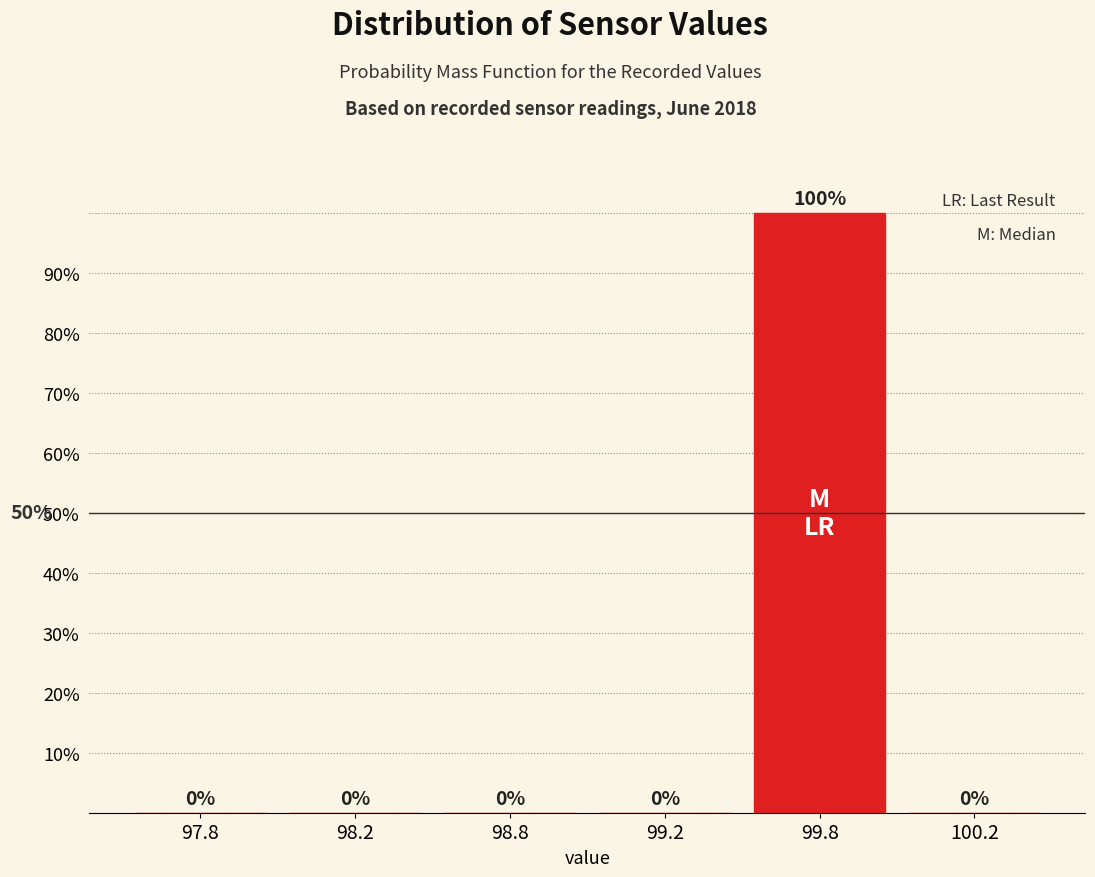

Reading right to left, list all the values displayed in this chart.

100.2=0	99.8=100	99.2=0	98.8=0	98.2=0	97.8=0